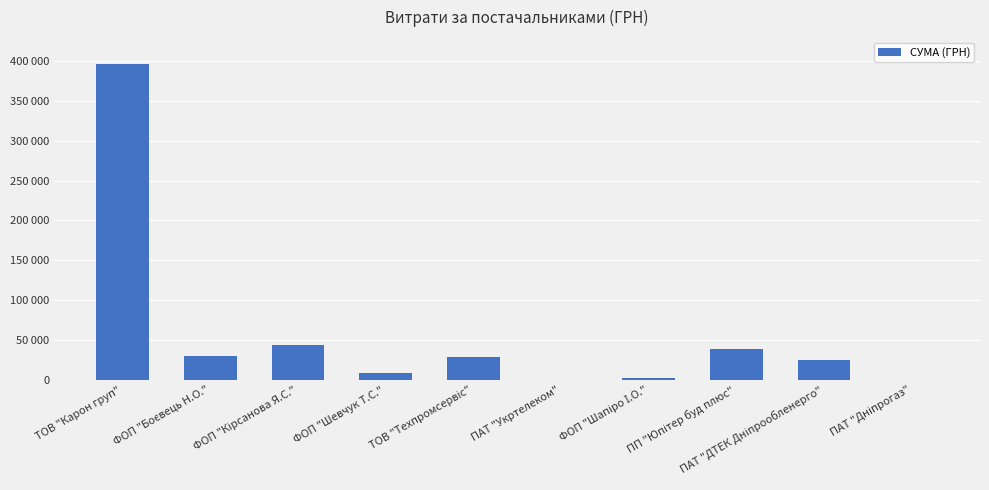

Reading left to right, what are all the values shown in this chart?

395877.6	30220.0	44342.0	8900.0	28500.0	135.0	1923.8	38335.8	24398.0	40.5